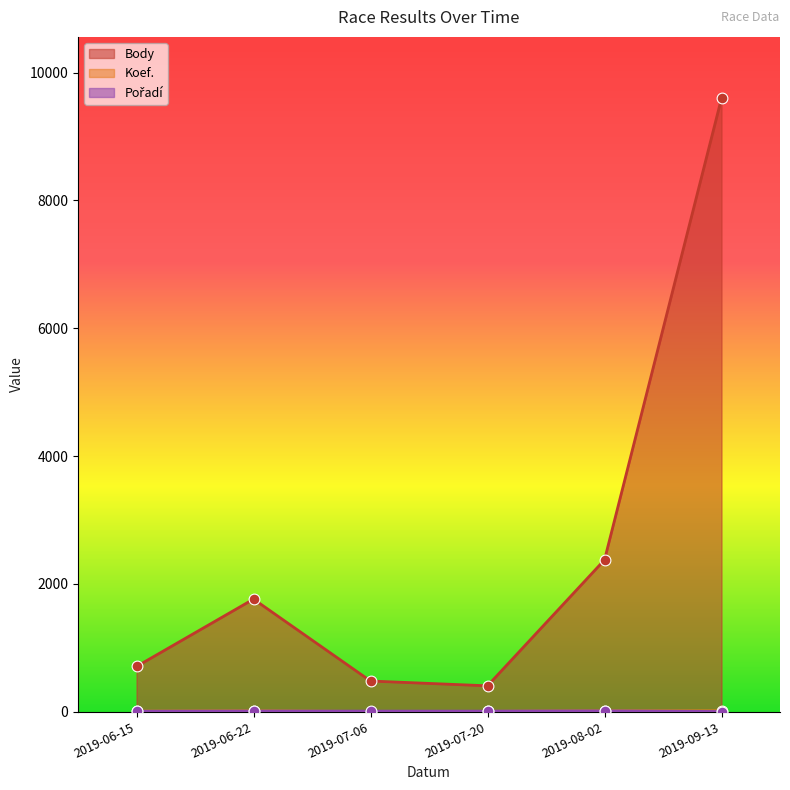

Which series has the largest Y range (max minus min)?

Body